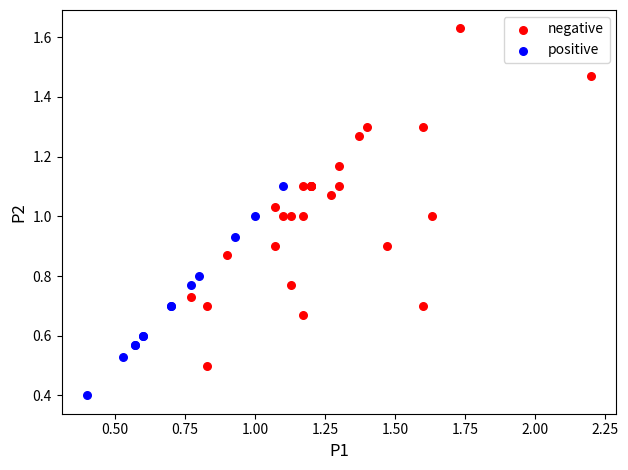

Which series contains the lowest Y value?

positive